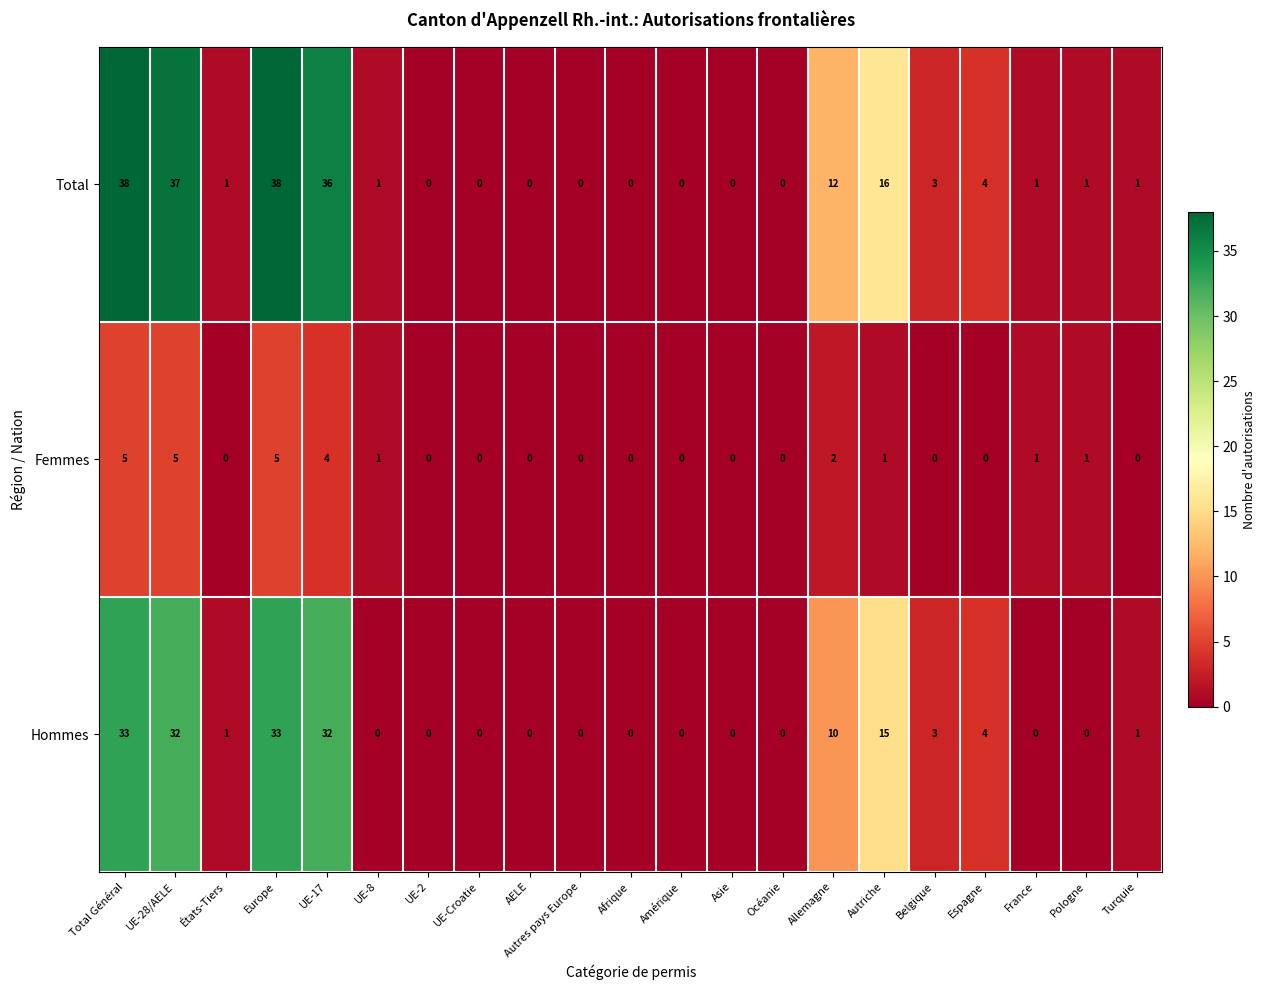

Rank the series at Total Général from lowest to highest value.

Femmes, Hommes, Total